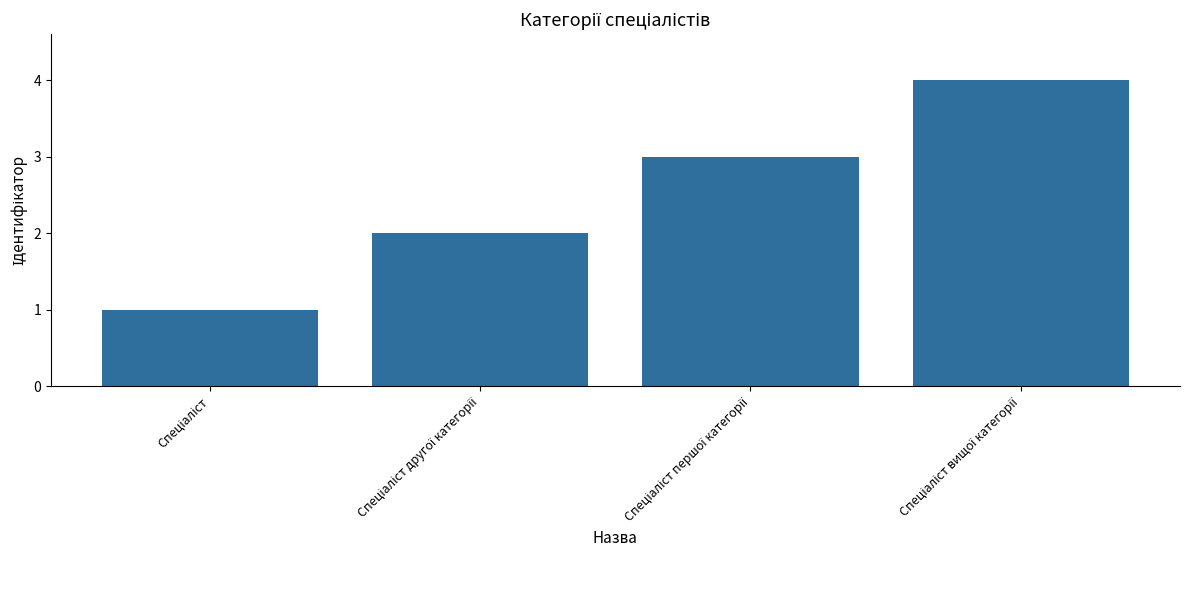

What is the minimum value shown in the chart?

1